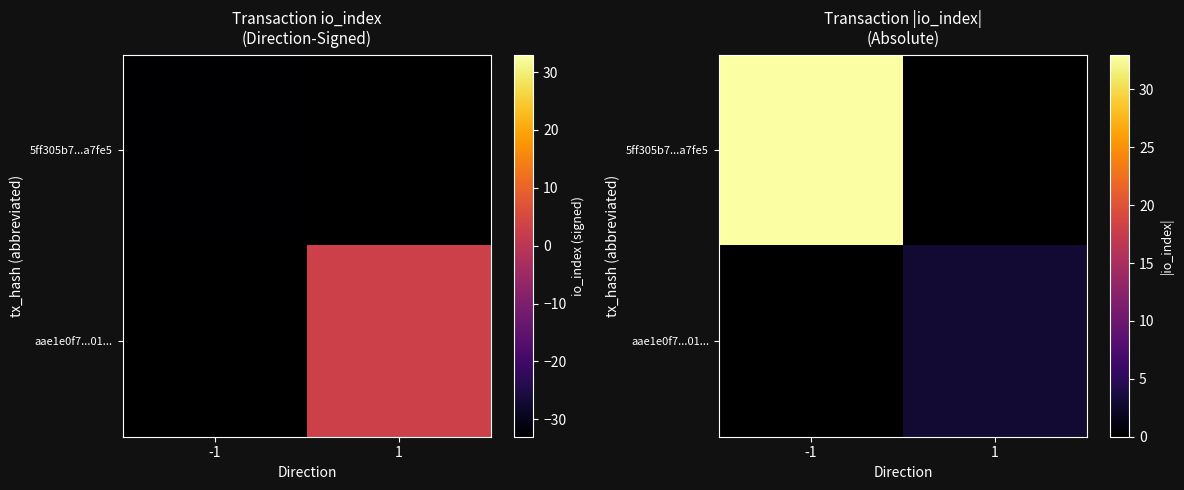

Rank the series by their average value, from highest to lowest.

5ff305b7...a7fe5, aae1e0f7...01...